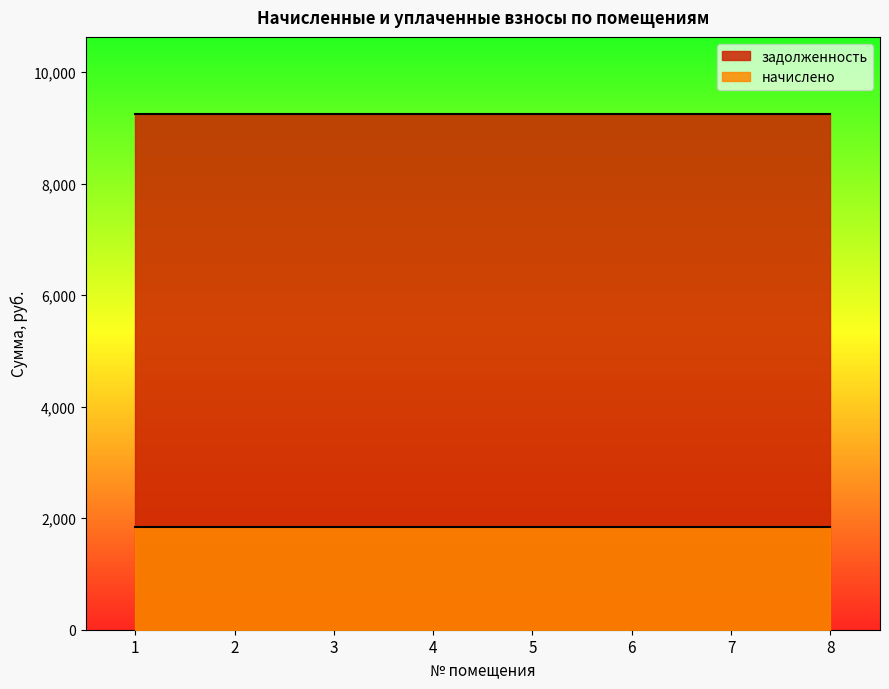

How many lines are shown in the chart?

2